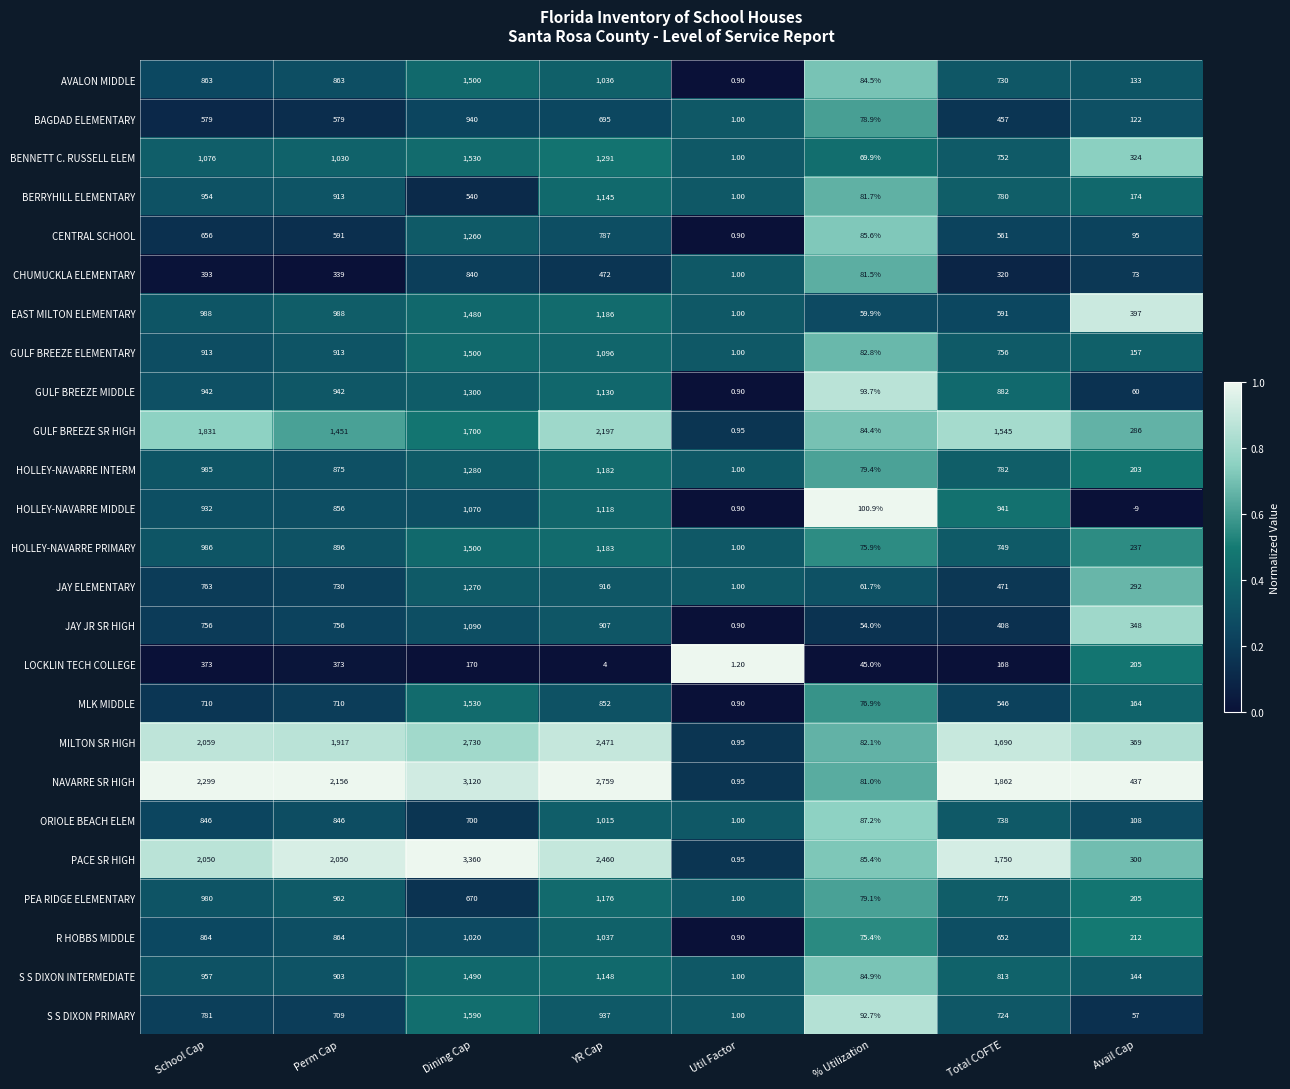

At Total COFTE, list the series in order from largest to smallest.

NAVARRE SR HIGH, PACE SR HIGH, MILTON SR HIGH, GULF BREEZE SR HIGH, HOLLEY-NAVARRE MIDDLE, GULF BREEZE MIDDLE, S S DIXON INTERMEDIATE, HOLLEY-NAVARRE INTERM, BERRYHILL ELEMENTARY, PEA RIDGE ELEMENTARY, GULF BREEZE ELEMENTARY, BENNETT C. RUSSELL ELEM, HOLLEY-NAVARRE PRIMARY, ORIOLE BEACH ELEM, AVALON MIDDLE, S S DIXON PRIMARY, R HOBBS MIDDLE, EAST MILTON ELEMENTARY, CENTRAL SCHOOL, MLK MIDDLE, JAY ELEMENTARY, BAGDAD ELEMENTARY, JAY JR SR HIGH, CHUMUCKLA ELEMENTARY, LOCKLIN TECH COLLEGE